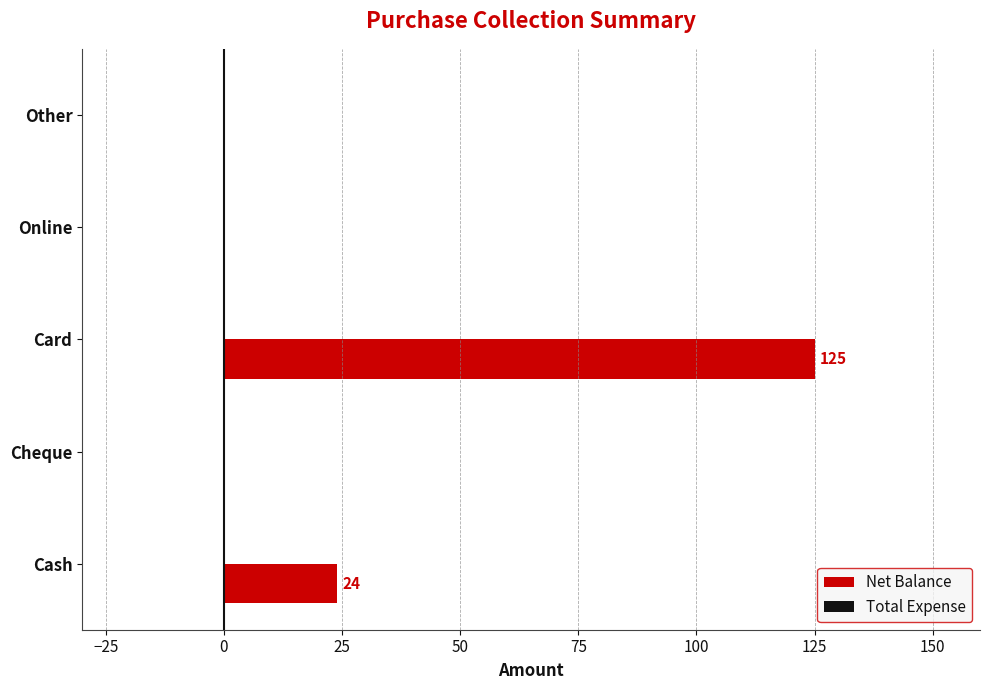

Are the bars horizontal?

Yes